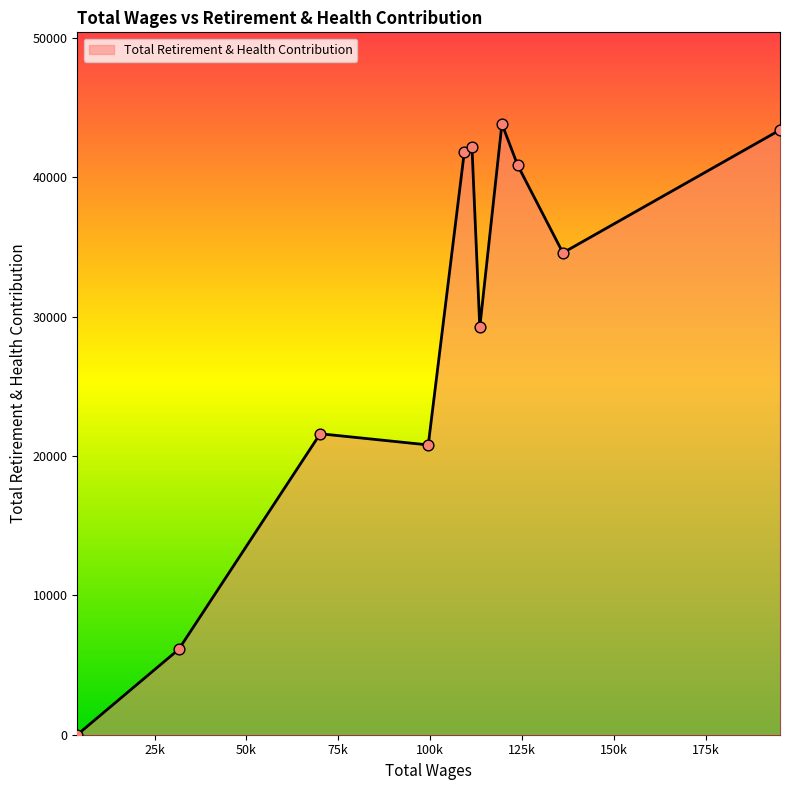

What is the difference between the maximum and minimum values?

43820